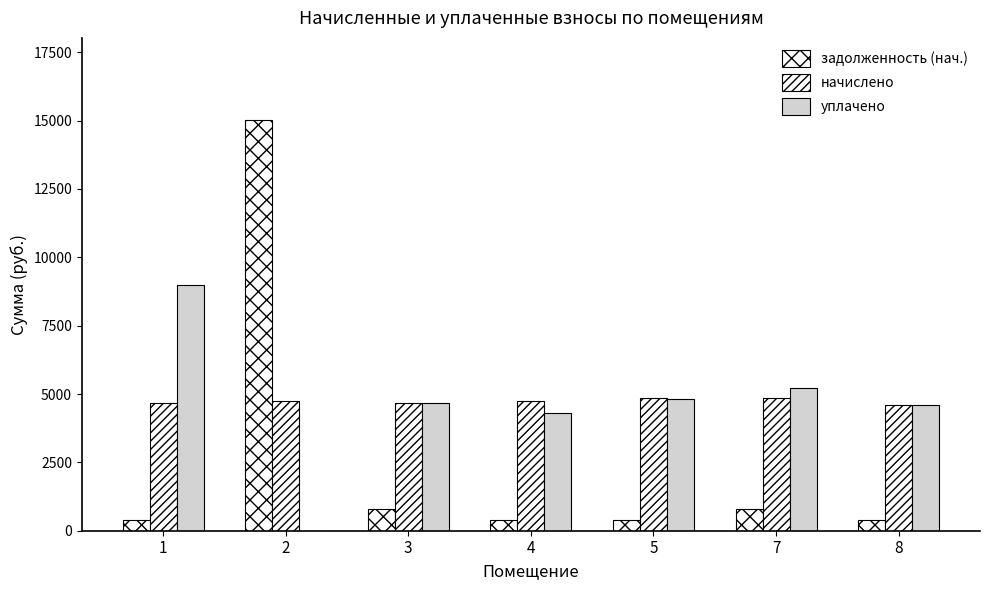

What is the approximate value of начислено at 7?

4847.0